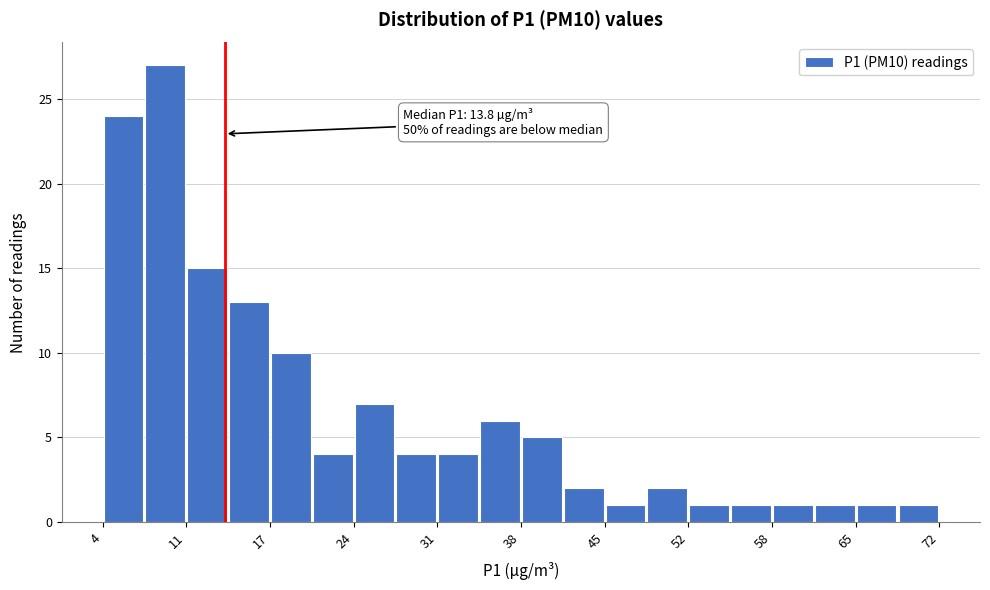

Around what value on the x-axis is the tallest bar? Give the approximate position of its centre, as read against the axis.

9